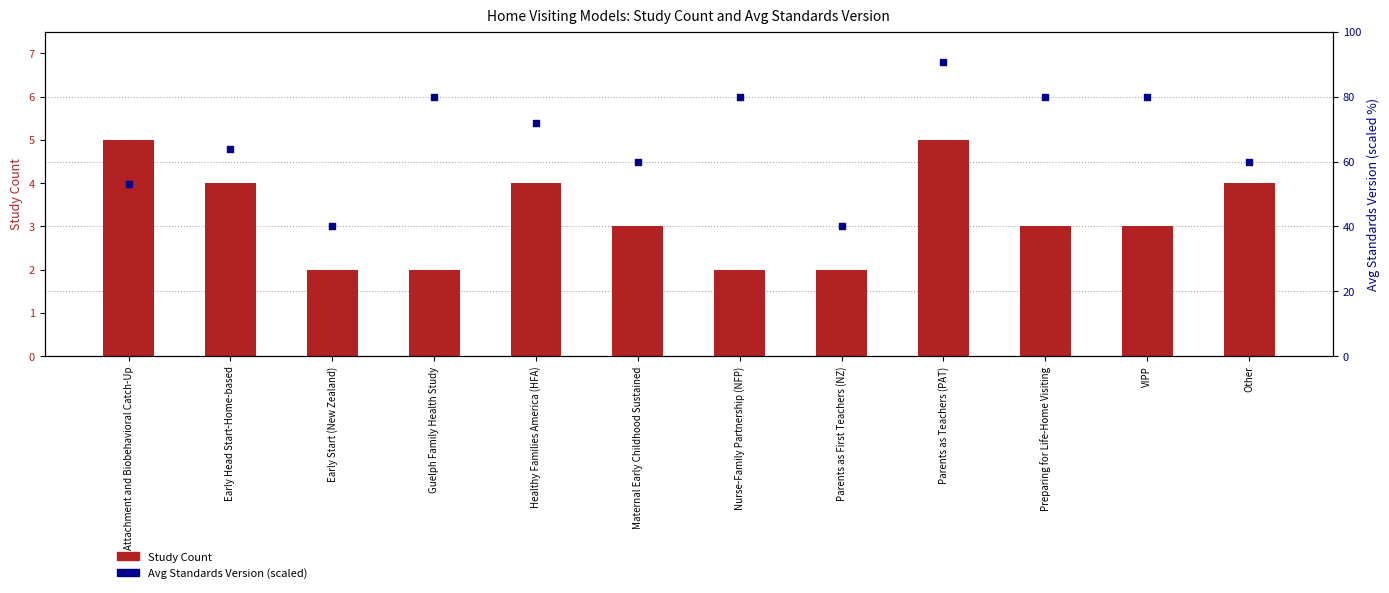

What are all the series names shown in the legend?

Study Count, Avg Standards Version (scaled)